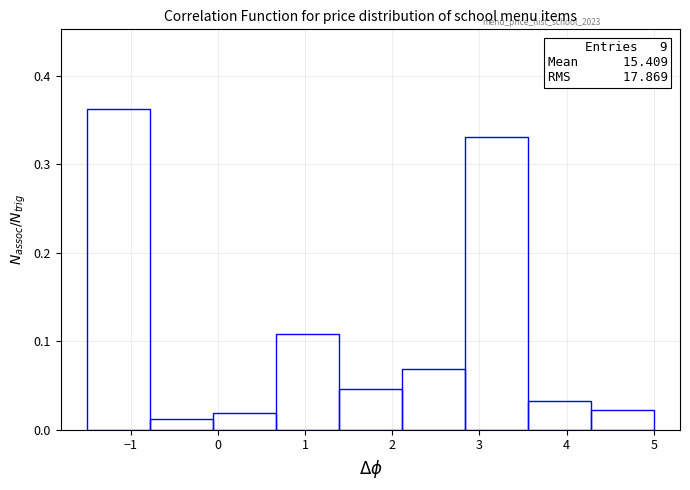

Over which range of the x-axis is the bar tallest?

-1.5 to -0.8